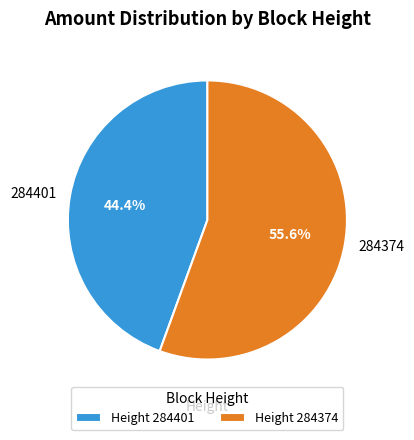

To the nearest percent, what is the average slice percentage?

50%